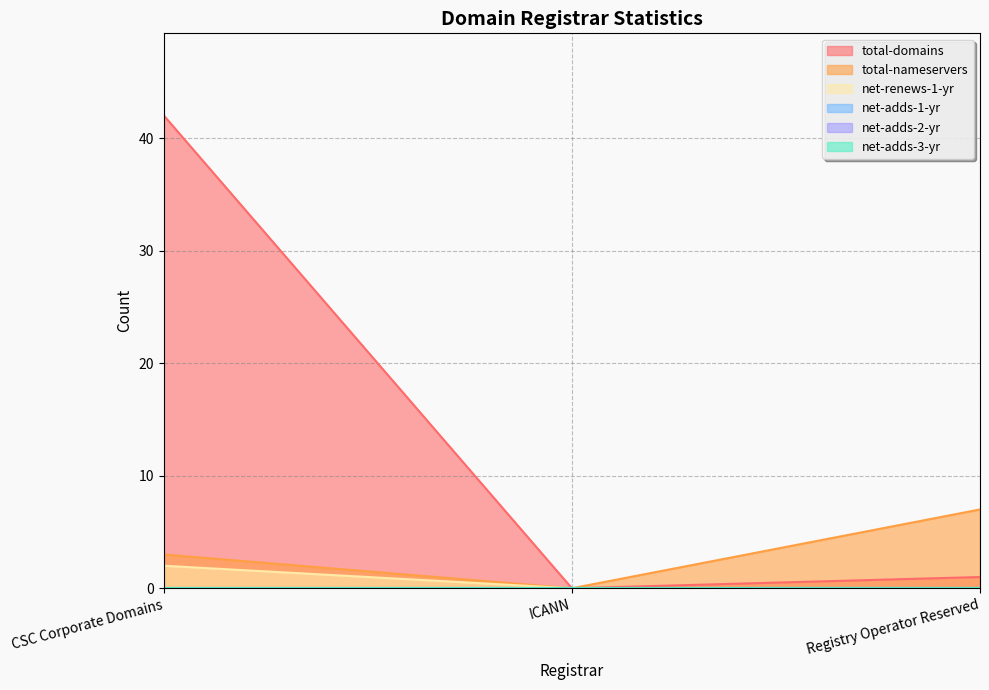

Which category has the lowest value across all series?

ICANN